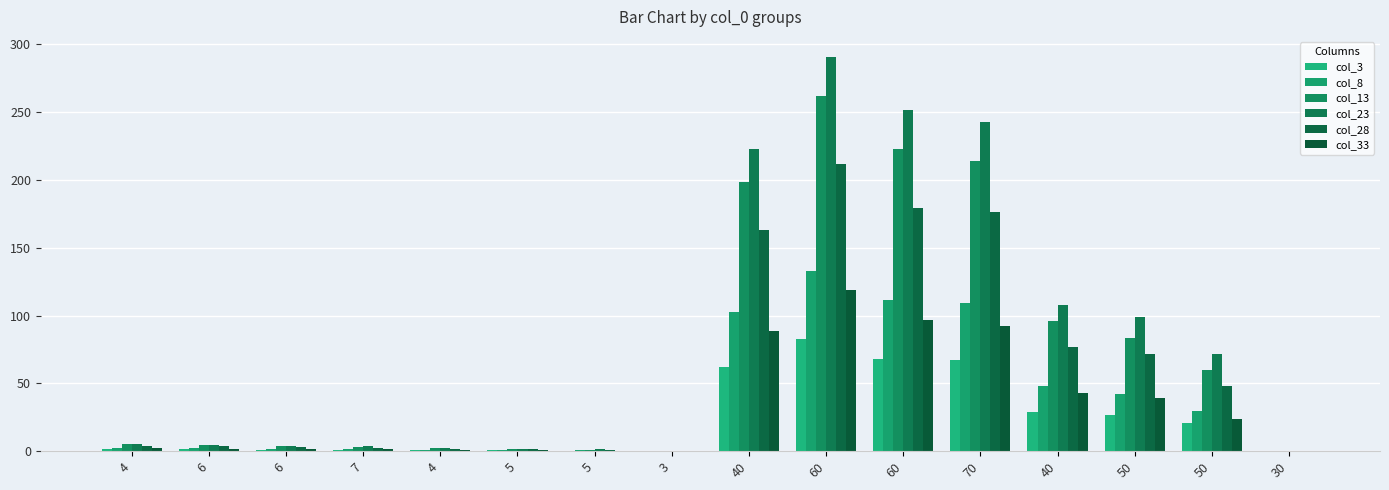

How many distinct data groups are displayed?

6